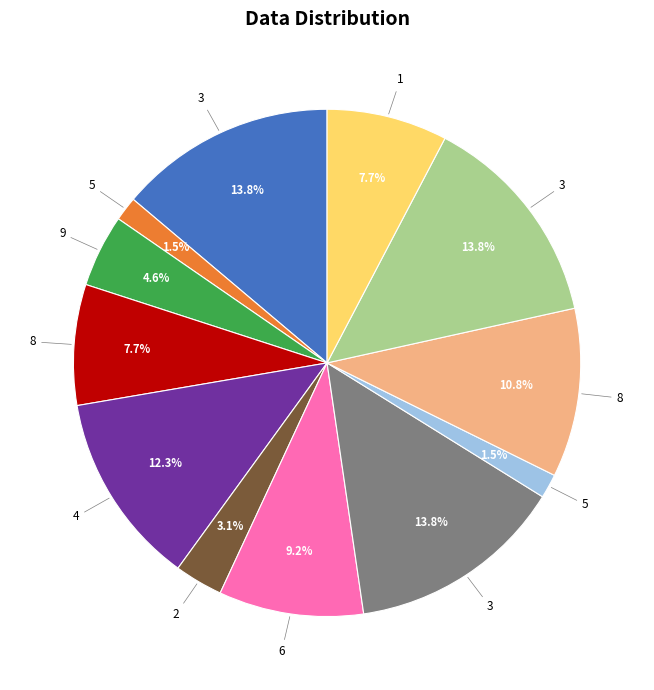

Is there a majority slice in this chart?

No